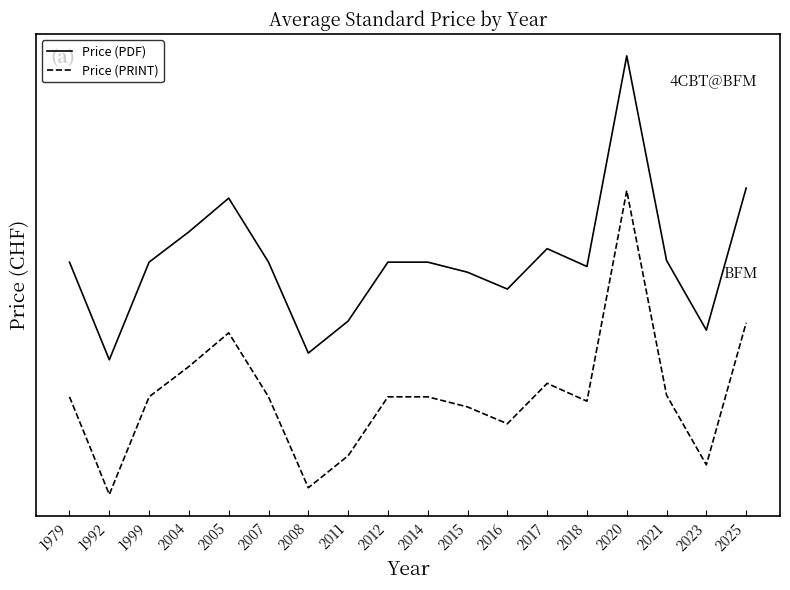

What are all the series names shown in the legend?

Price (PDF), Price (PRINT)